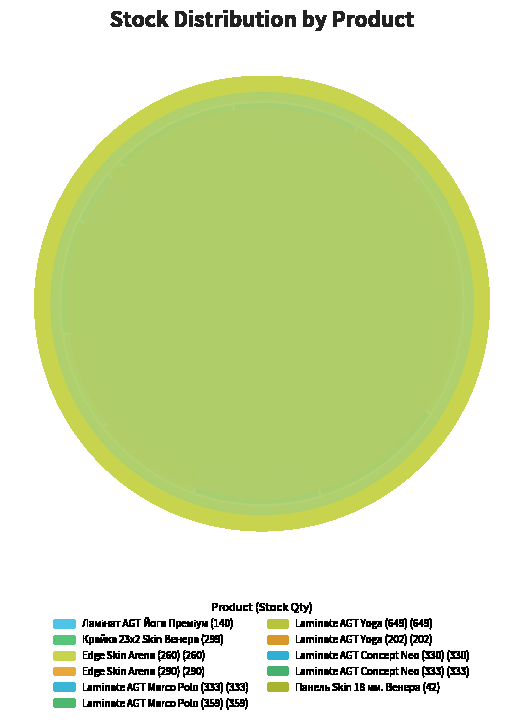

To the nearest percent, what is the average slice percentage?

9%